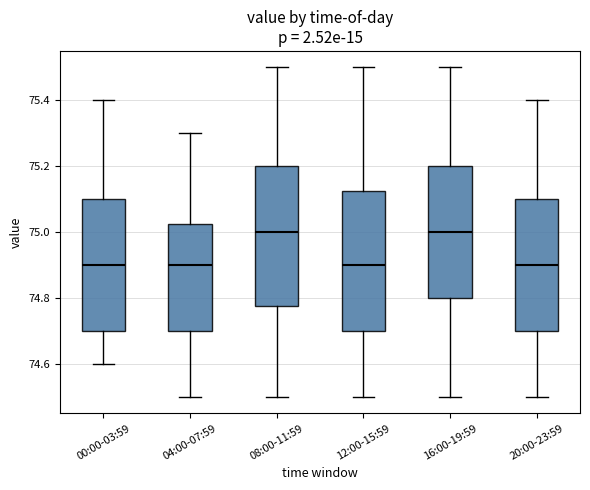

Reading left to right, read every box against the y-axis: the position of its median line, the range the box covers, and the ends of its whiskers. The values are not printed on the chart, so give them approximately, as read against the axis.

00:00-03:59: median 74.90, box 74.70 to 75.10, whiskers 74.60 to 75.40
04:00-07:59: median 74.90, box 74.70 to 75.02, whiskers 74.50 to 75.30
08:00-11:59: median 75.00, box 74.78 to 75.20, whiskers 74.50 to 75.50
12:00-15:59: median 74.90, box 74.70 to 75.12, whiskers 74.50 to 75.50
16:00-19:59: median 75.00, box 74.80 to 75.20, whiskers 74.50 to 75.50
20:00-23:59: median 74.90, box 74.70 to 75.10, whiskers 74.50 to 75.40